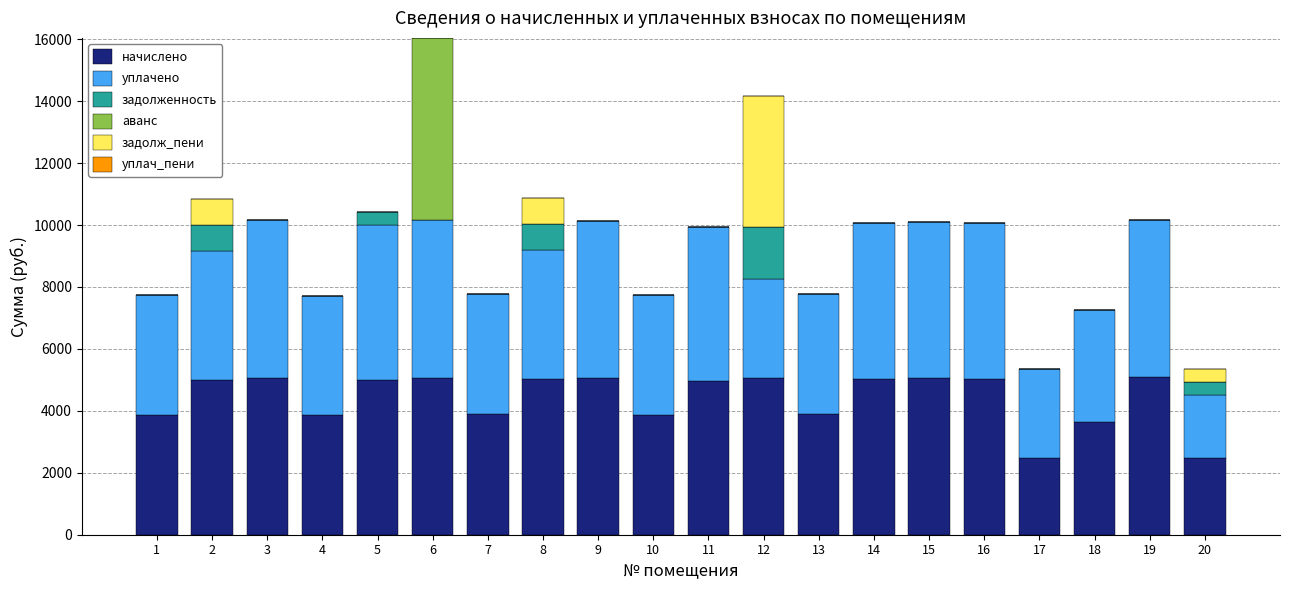

What is the sum of the начислено values at 15 and 10?

8925.8